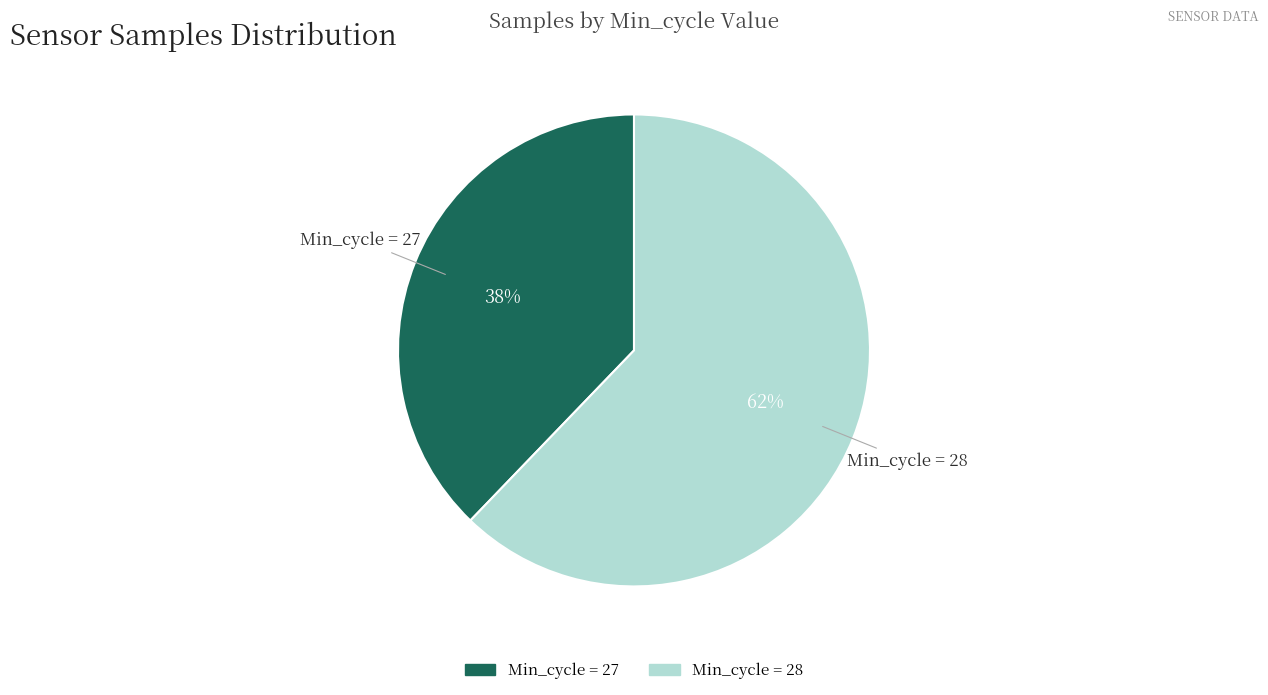

True or false: Min_cycle = 27 accounts for 38% of the total.

True